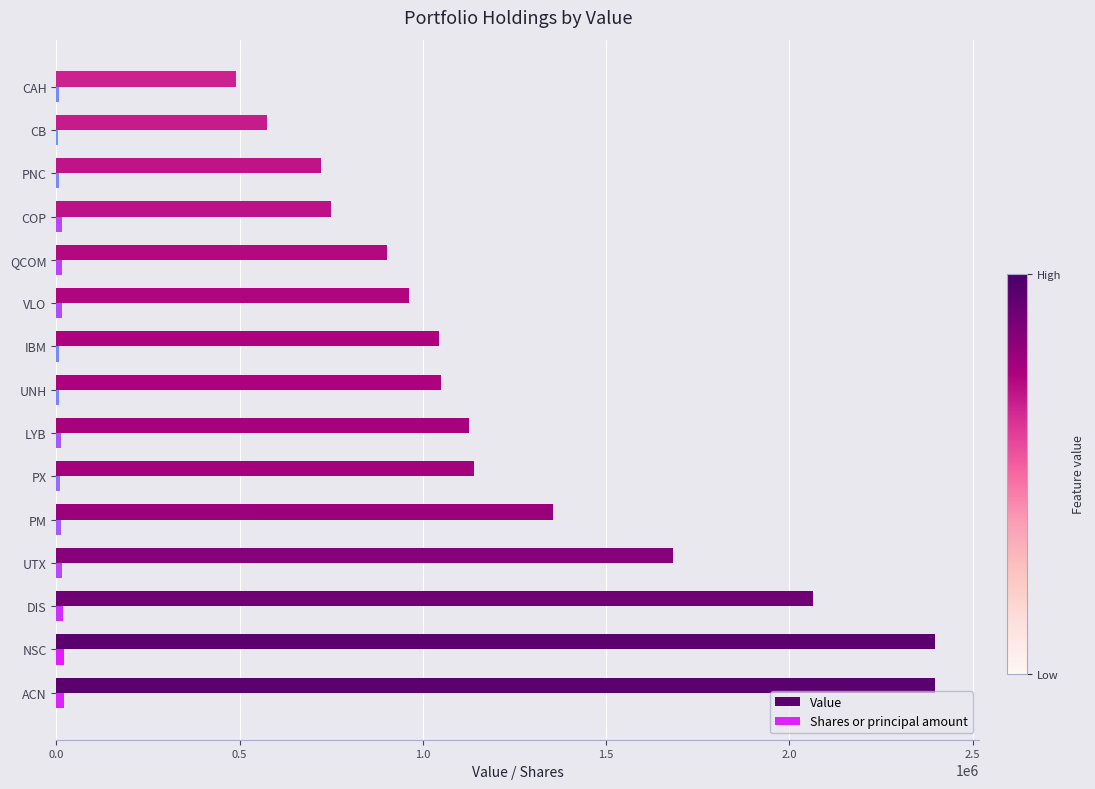

How many series are shown in this chart?

2